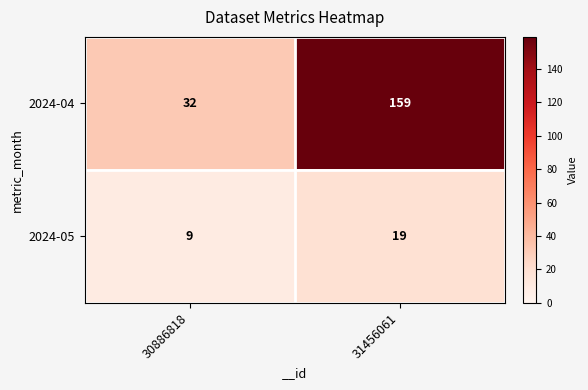

At which label is 2024-04 closest to 95?

30886818